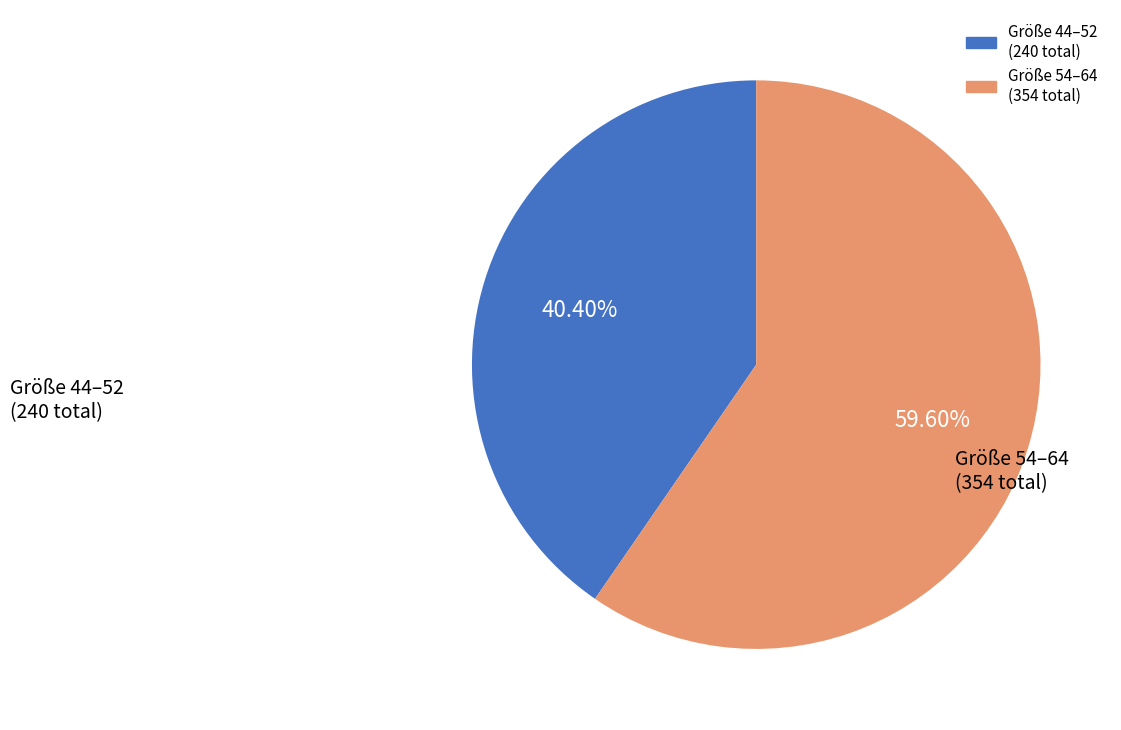

How many slices are in this pie chart?

2